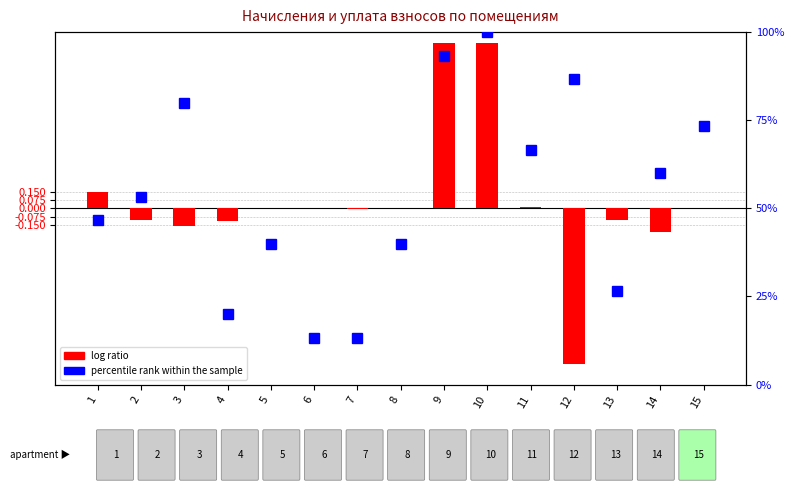

How many values in the percentile rank within the sample series exceed 53?

8